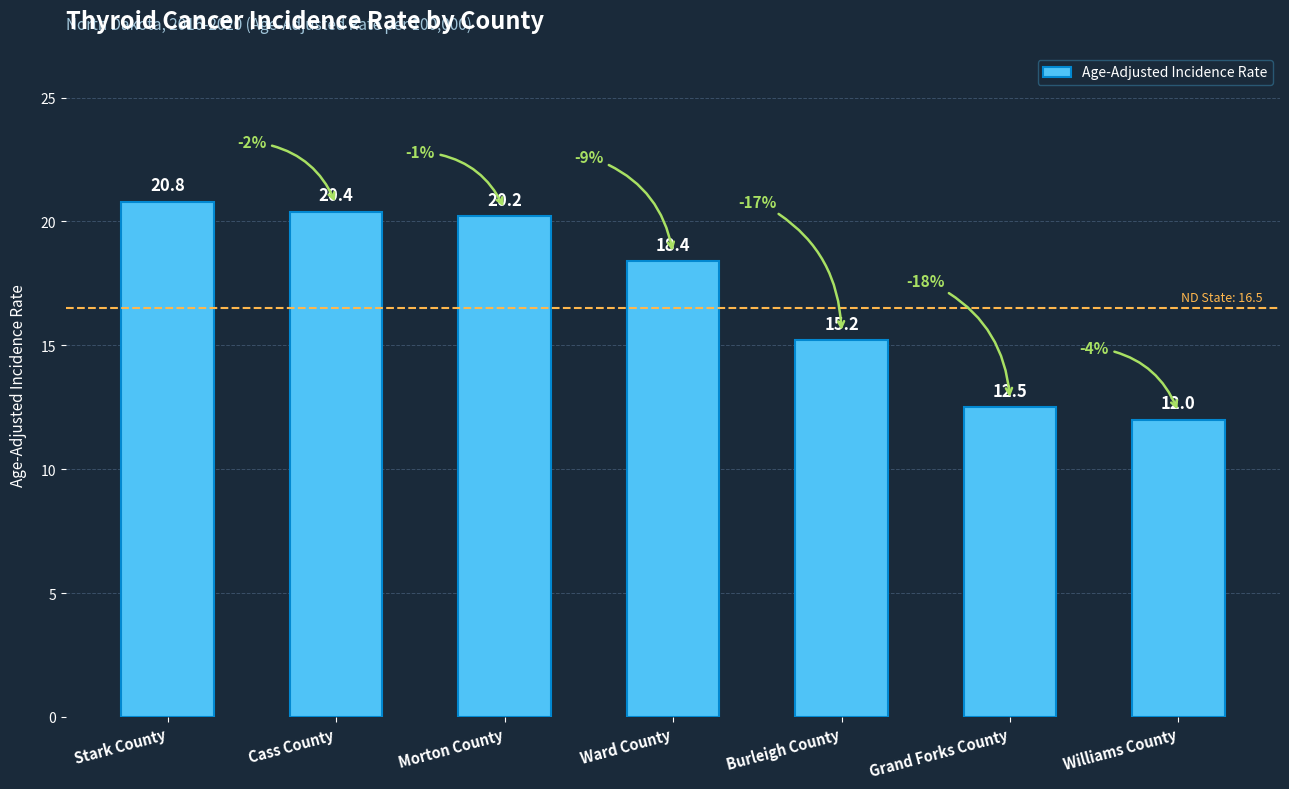

How many series are shown in this chart?

1